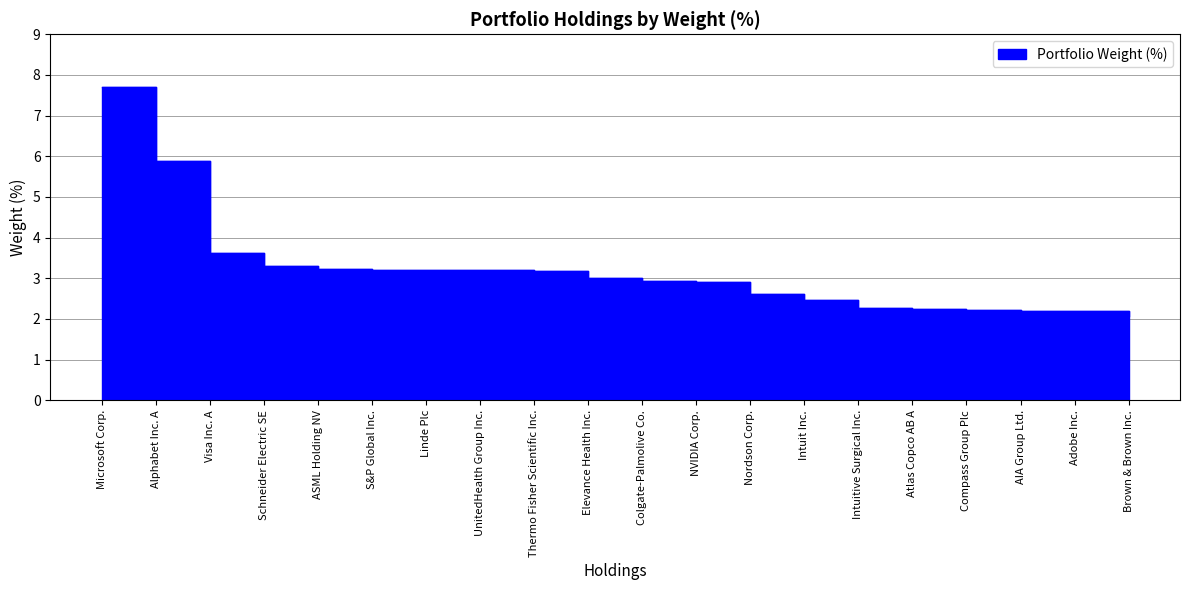

Is it true that the value at Linde Plc is 3.2?

True